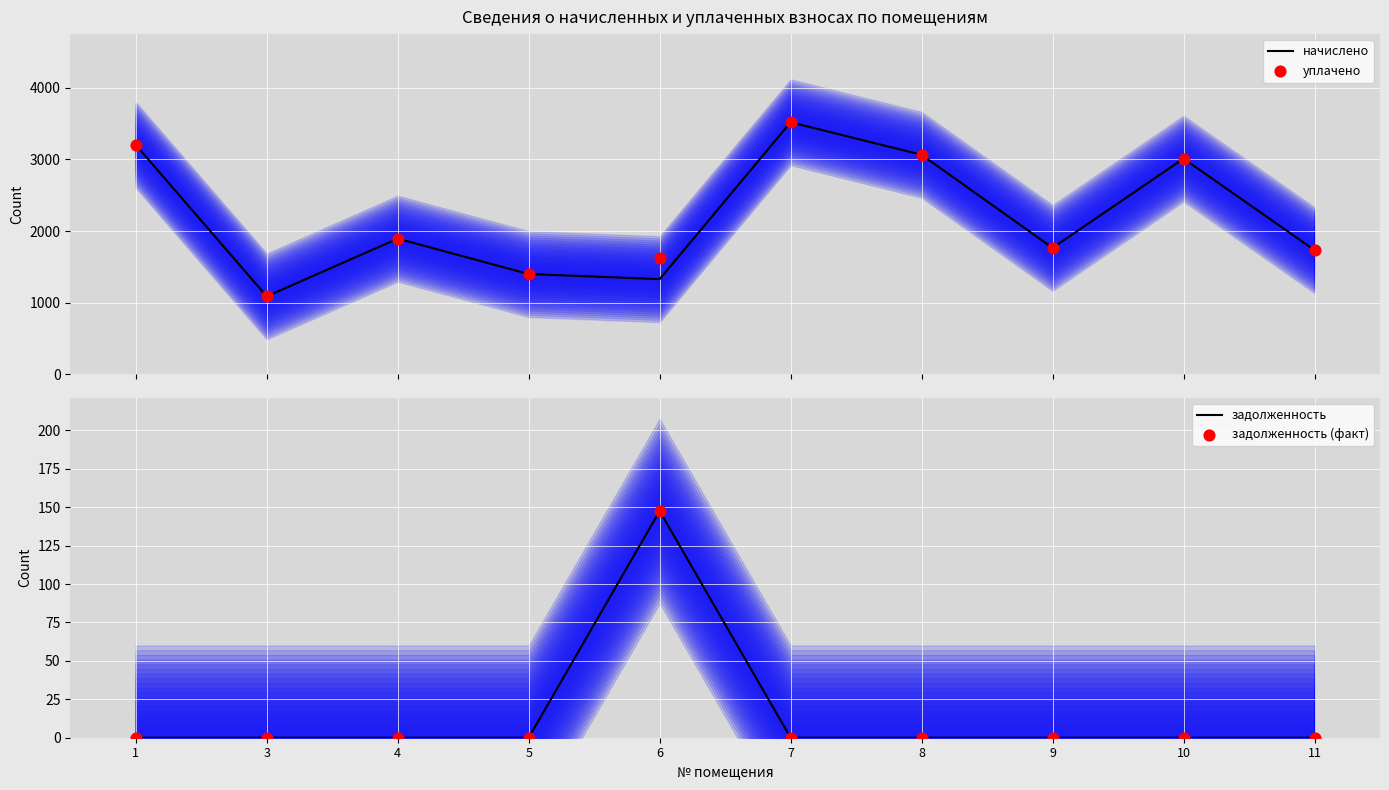

Which series reaches the minimum Y coordinate?

задолженность